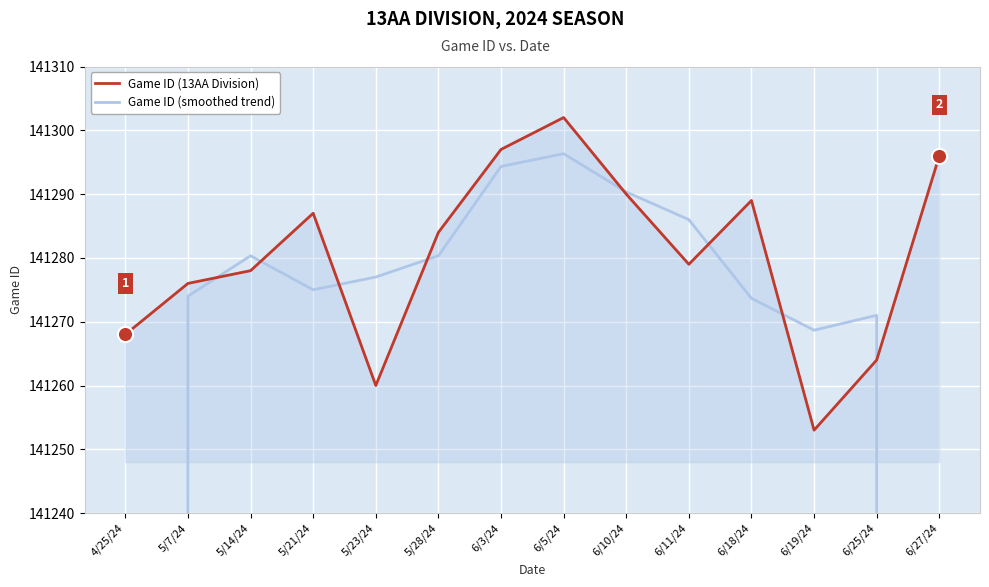

Which series has the largest Y range (max minus min)?

Game ID (smoothed trend)